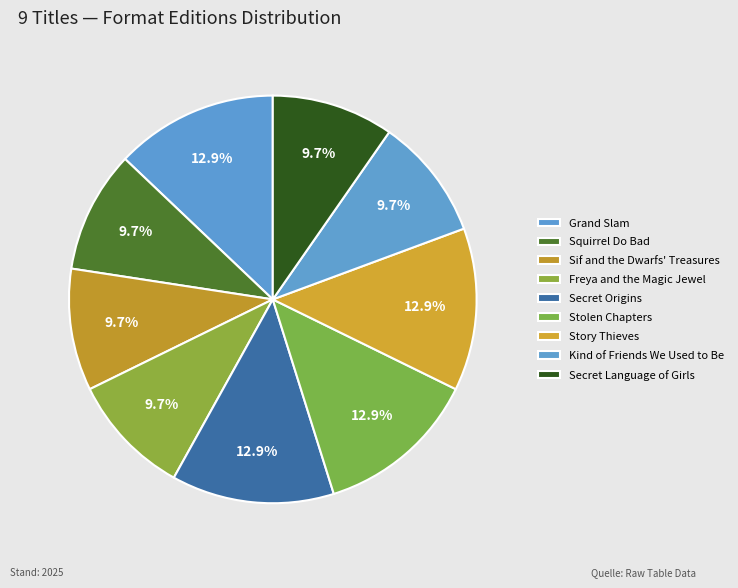

To the nearest percent, what is the difference between the largest and smallest slice percentages?

3%